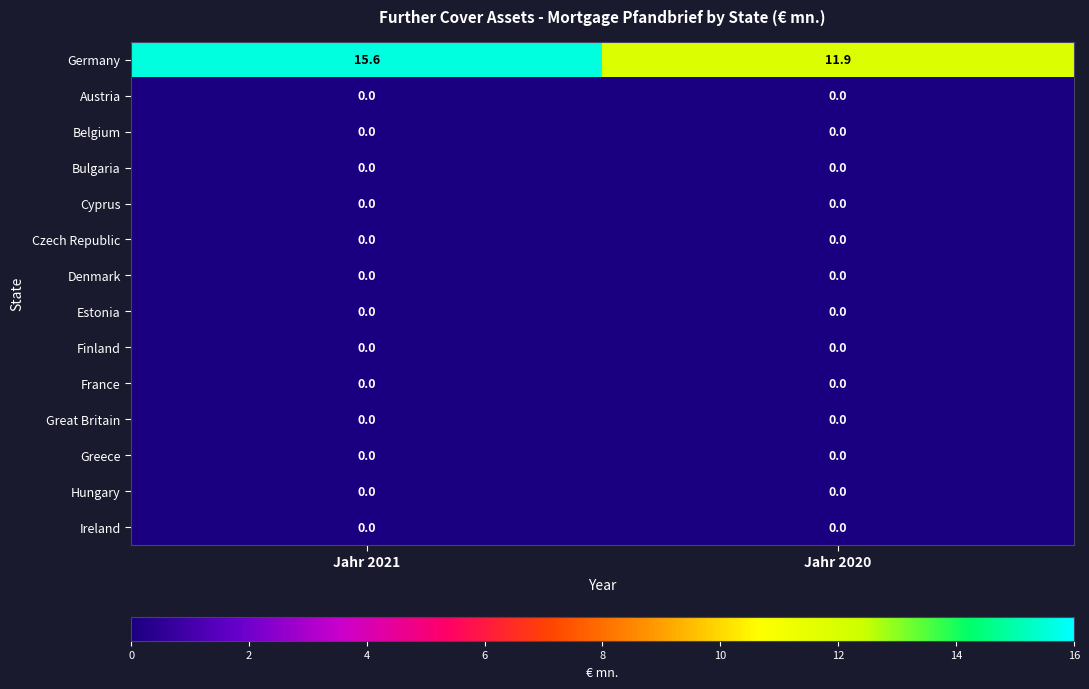

At which category is the sum across all series the highest?

Jahr 2021